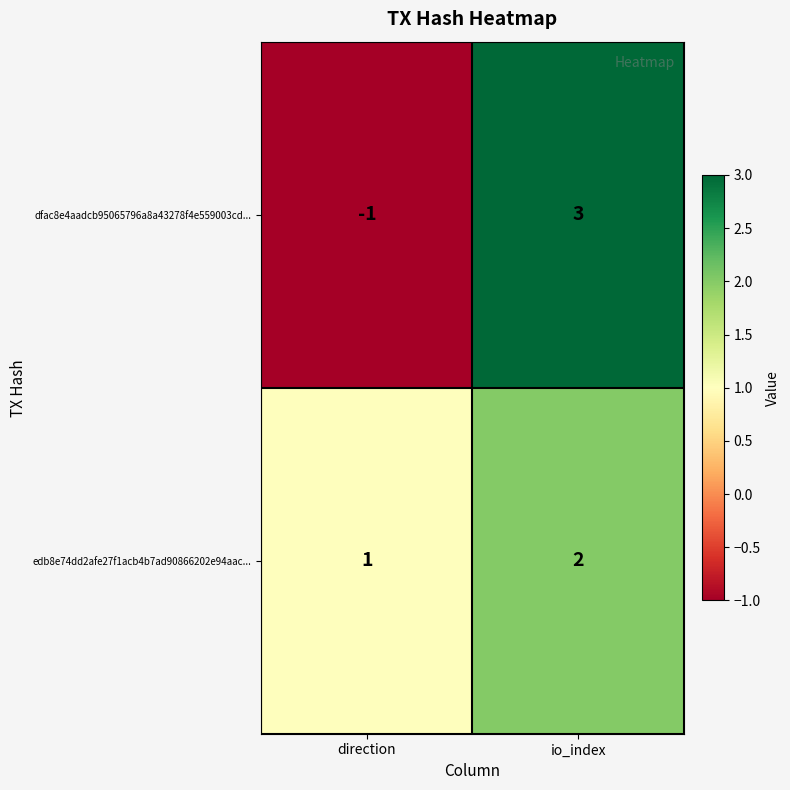

What is the difference between the dfac8e4aadcb95065796a8a43278f4e559003cd... values at io_index and direction?

4